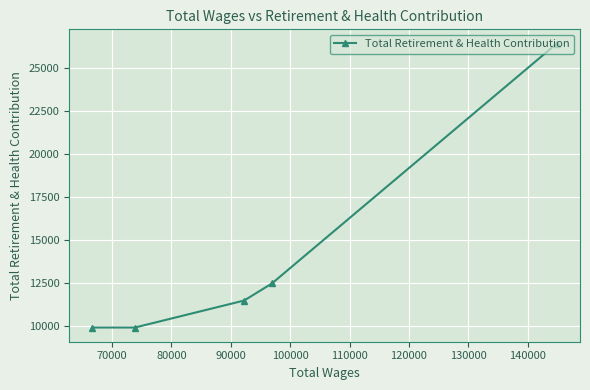

True or false: there are more than 1 points higher than both neighbors.

False